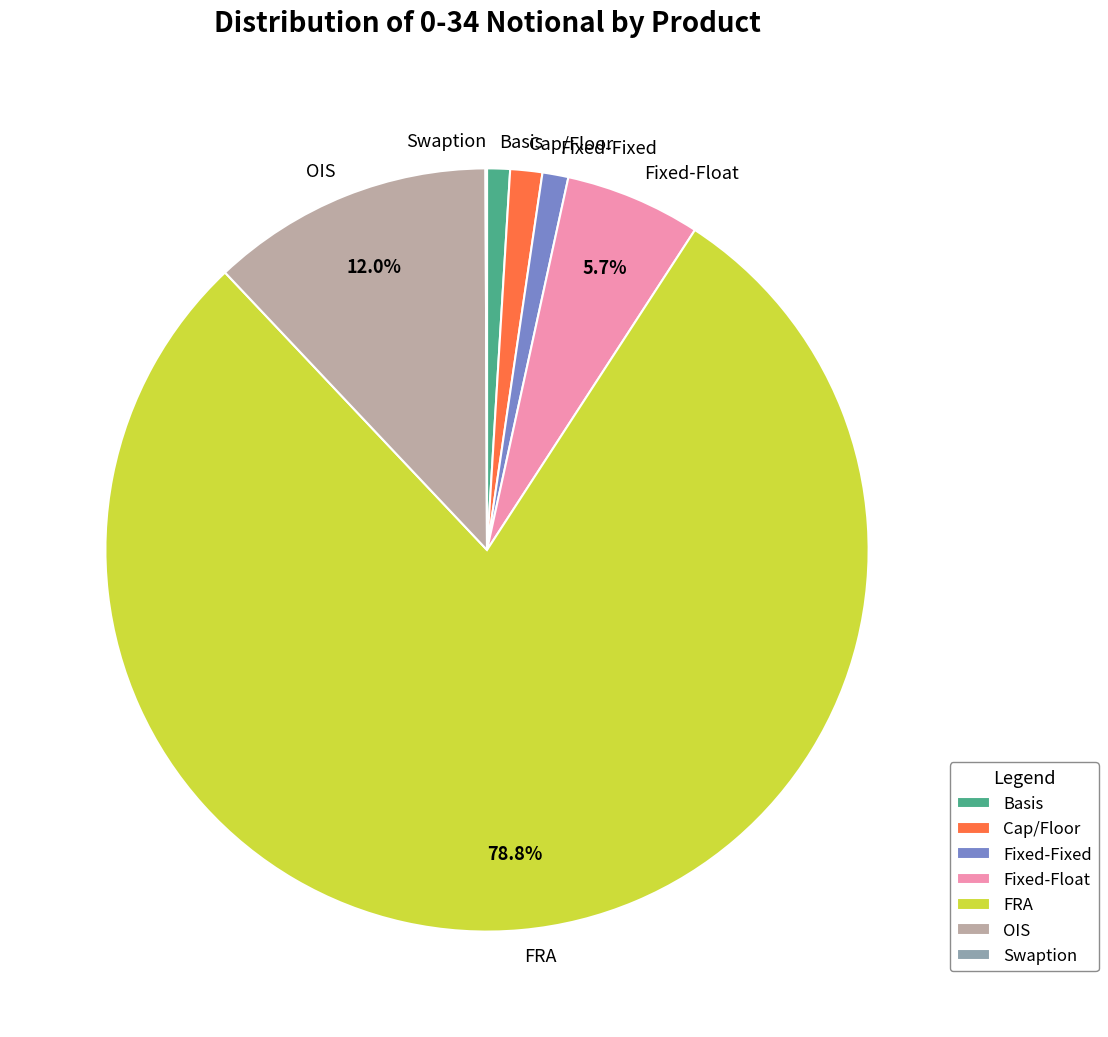

Which has a higher value, FRA or Fixed-Fixed?

FRA